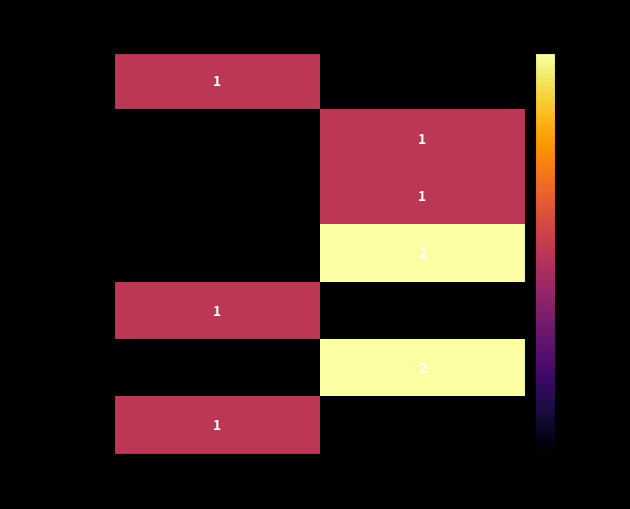

The value of WWHV003735 at High is 1. True or false?

True